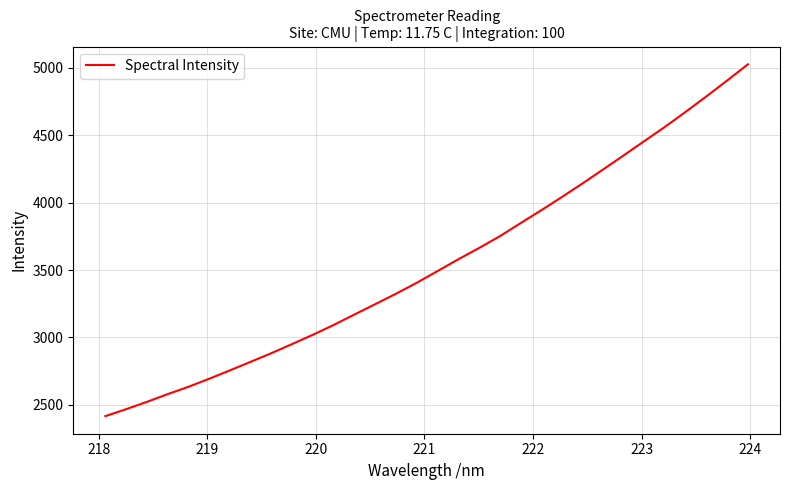

What is the maximum value shown in the chart?

5027.3